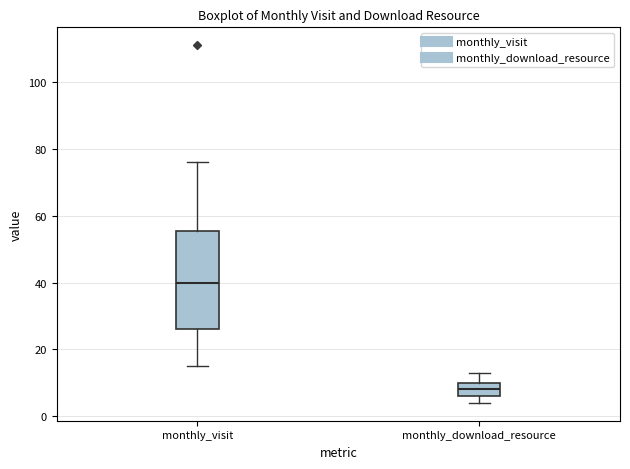

Where is the lower edge of the box for monthly_visit on the y-axis? The values are not printed on the chart, so give them approximately, as read against the axis.

26